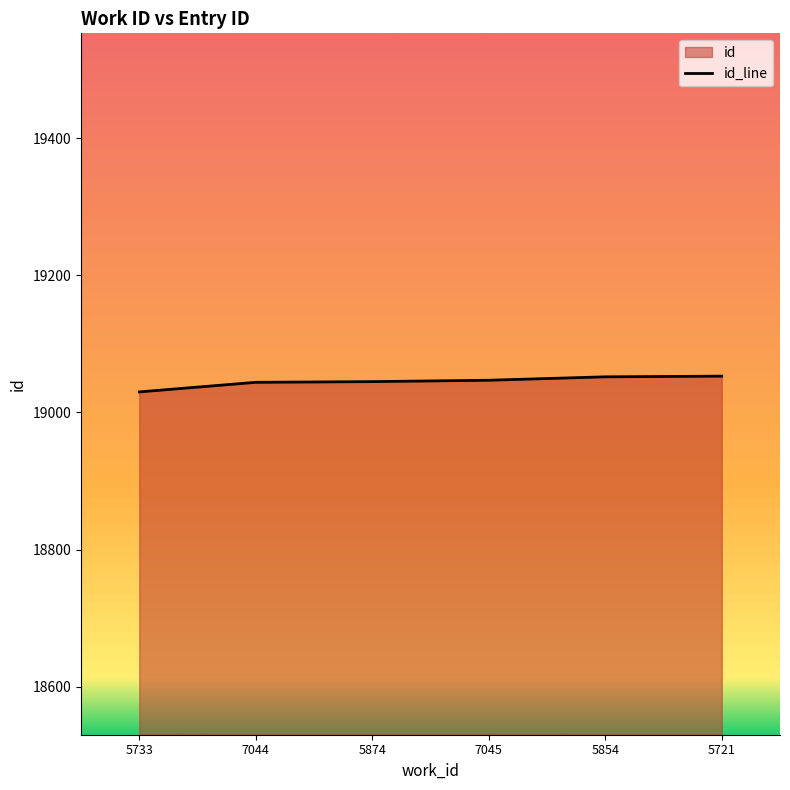

The chart shows a value of 19047 at 7045. True or false?

True